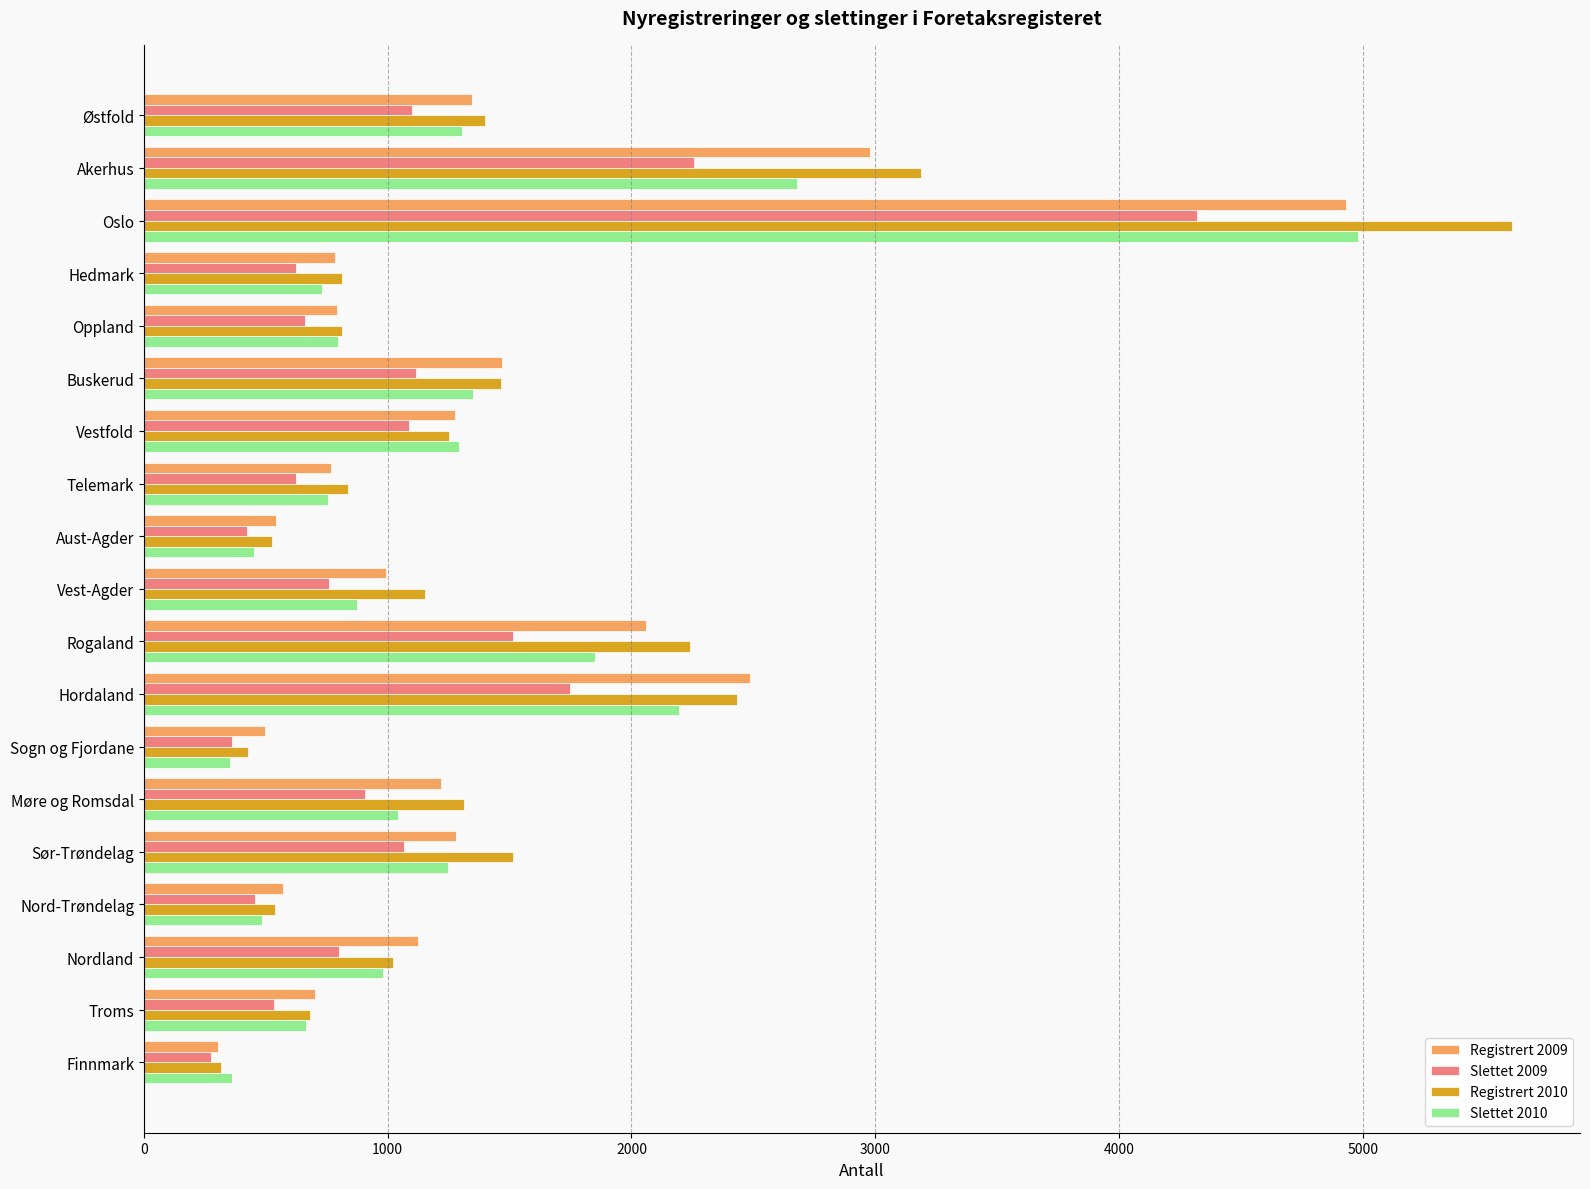

The Registrert 2009 series shows 803 at Sogn og Fjordane. True or false?

False